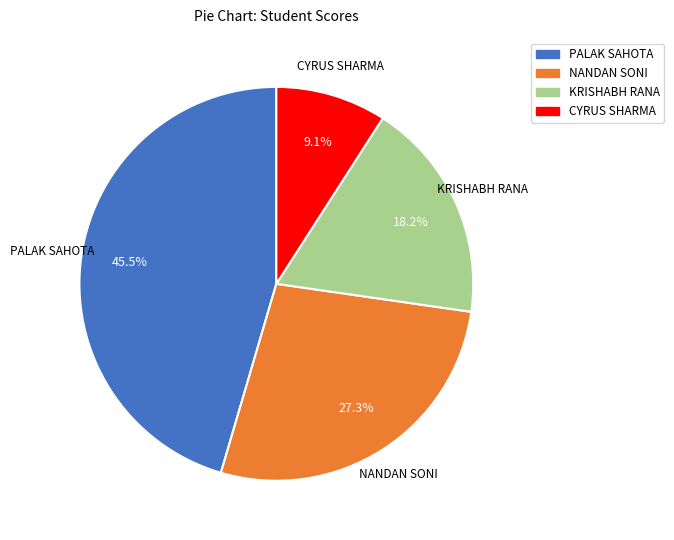

To the nearest percent, what percentage of the pie is NANDAN SONI?

27%